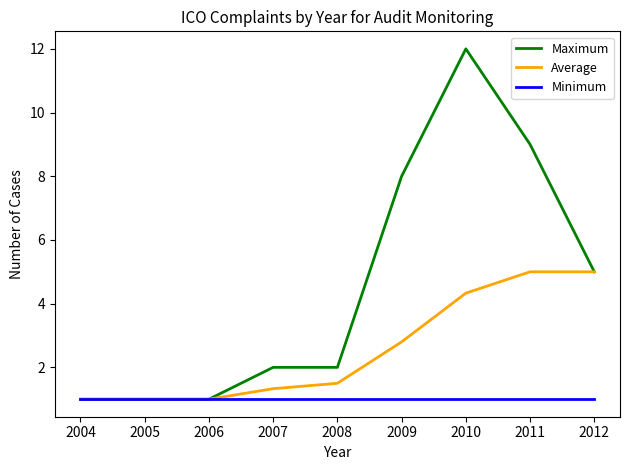

Is it true that Minimum equals 0.3 at 2008?

False